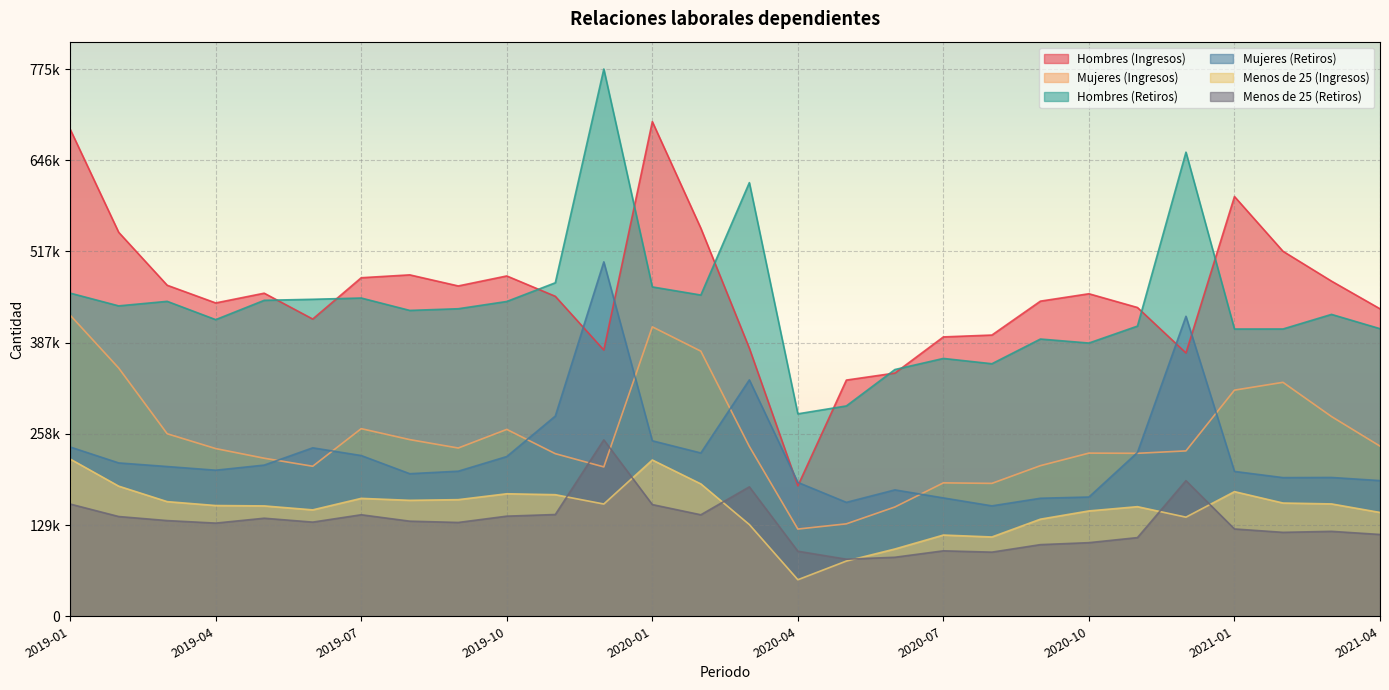

What value does the Menos de 25 (Retiros) series have at 2019-07, to the nearest 50?

143900